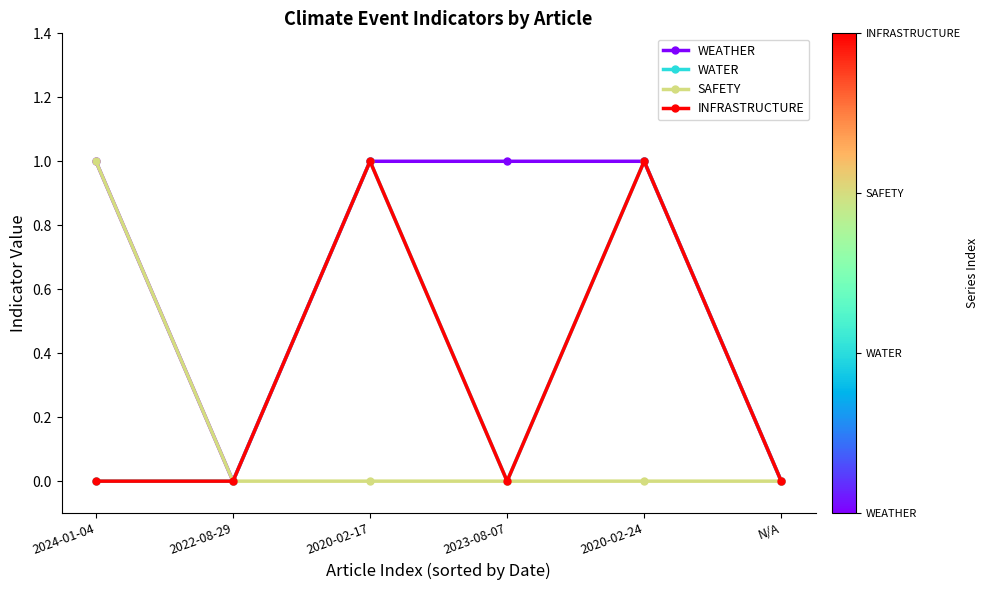

What is the sum of all SAFETY values?

1